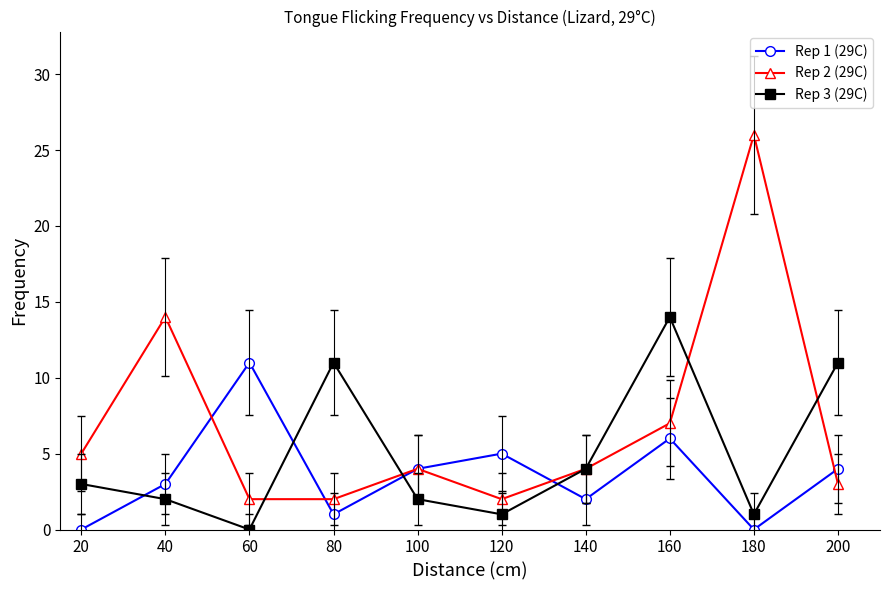

At which category does Rep 1 (29C) reach its first local valley?

80